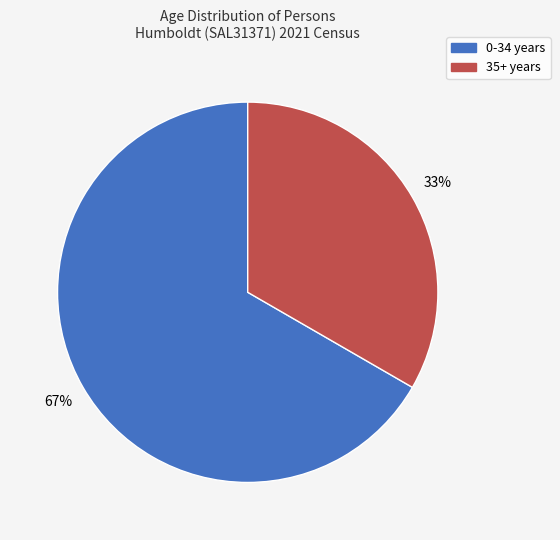

To the nearest percent, what is the average slice percentage?

50%